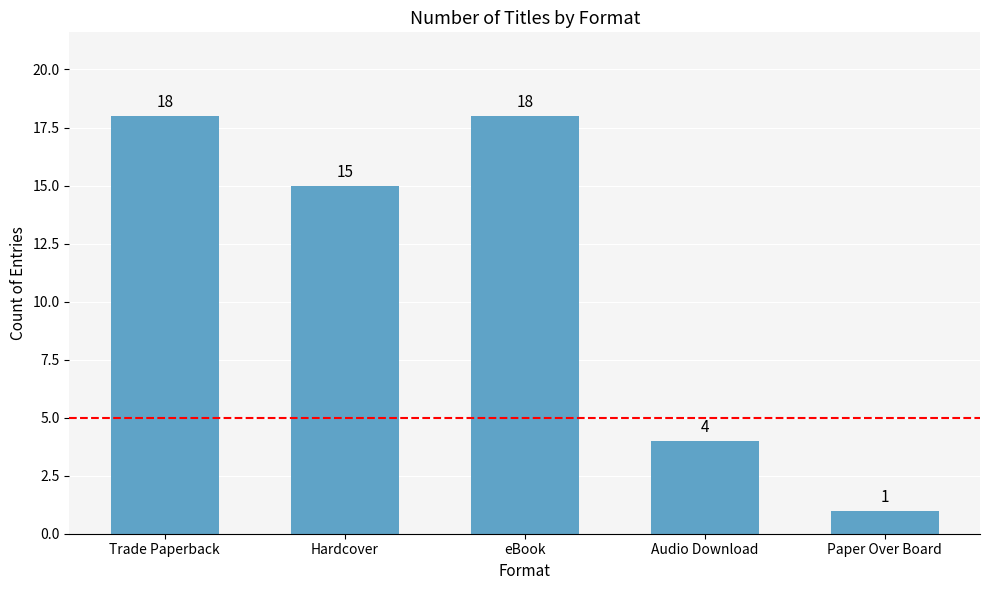

What is the sum of all values?

56